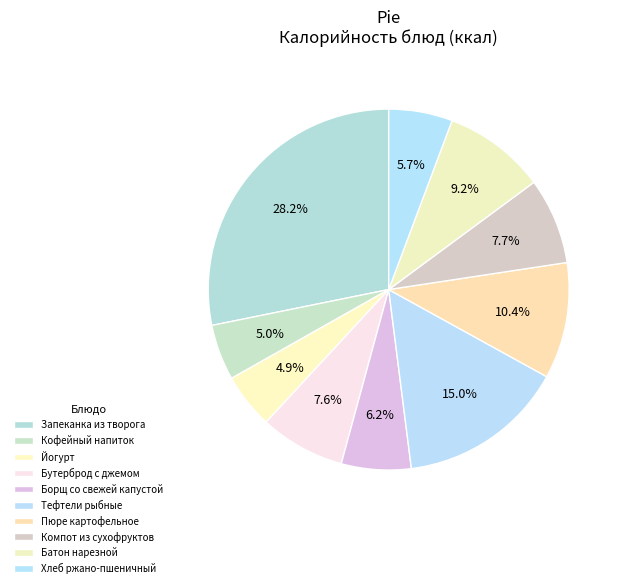

How many slices are in this pie chart?

10